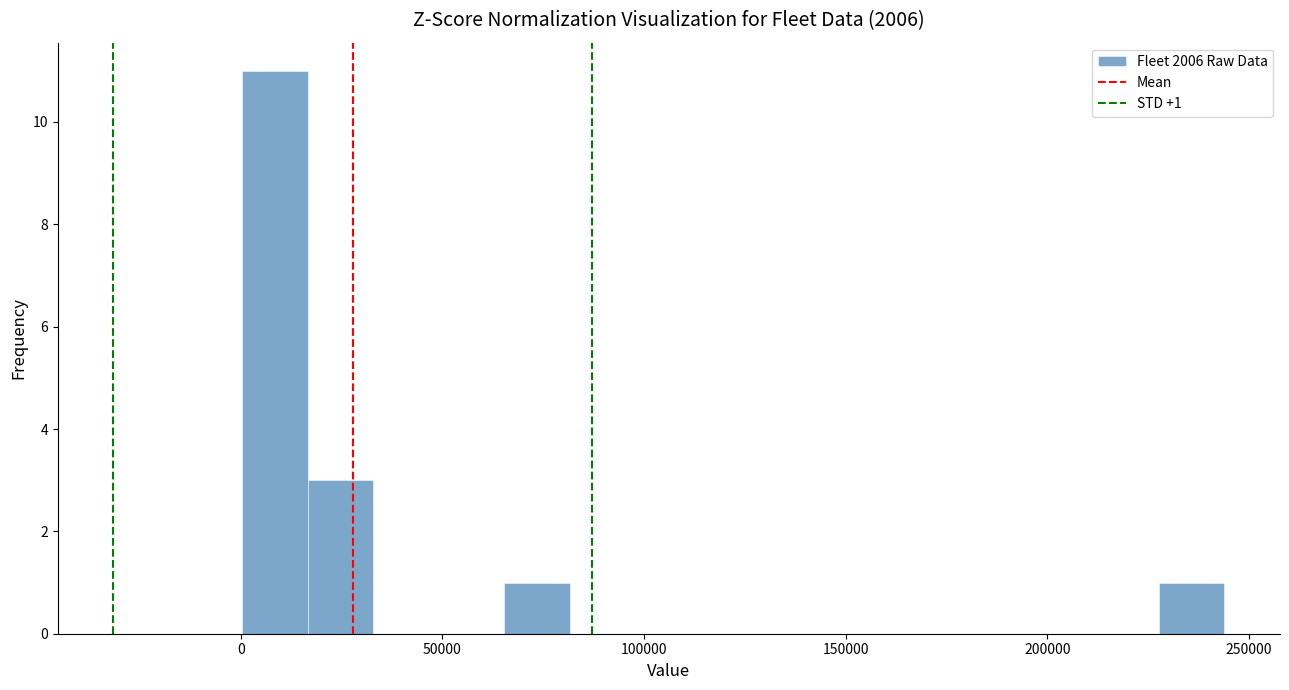

Read against the x-axis, roughly where is the centre of the tallest bar?

10000